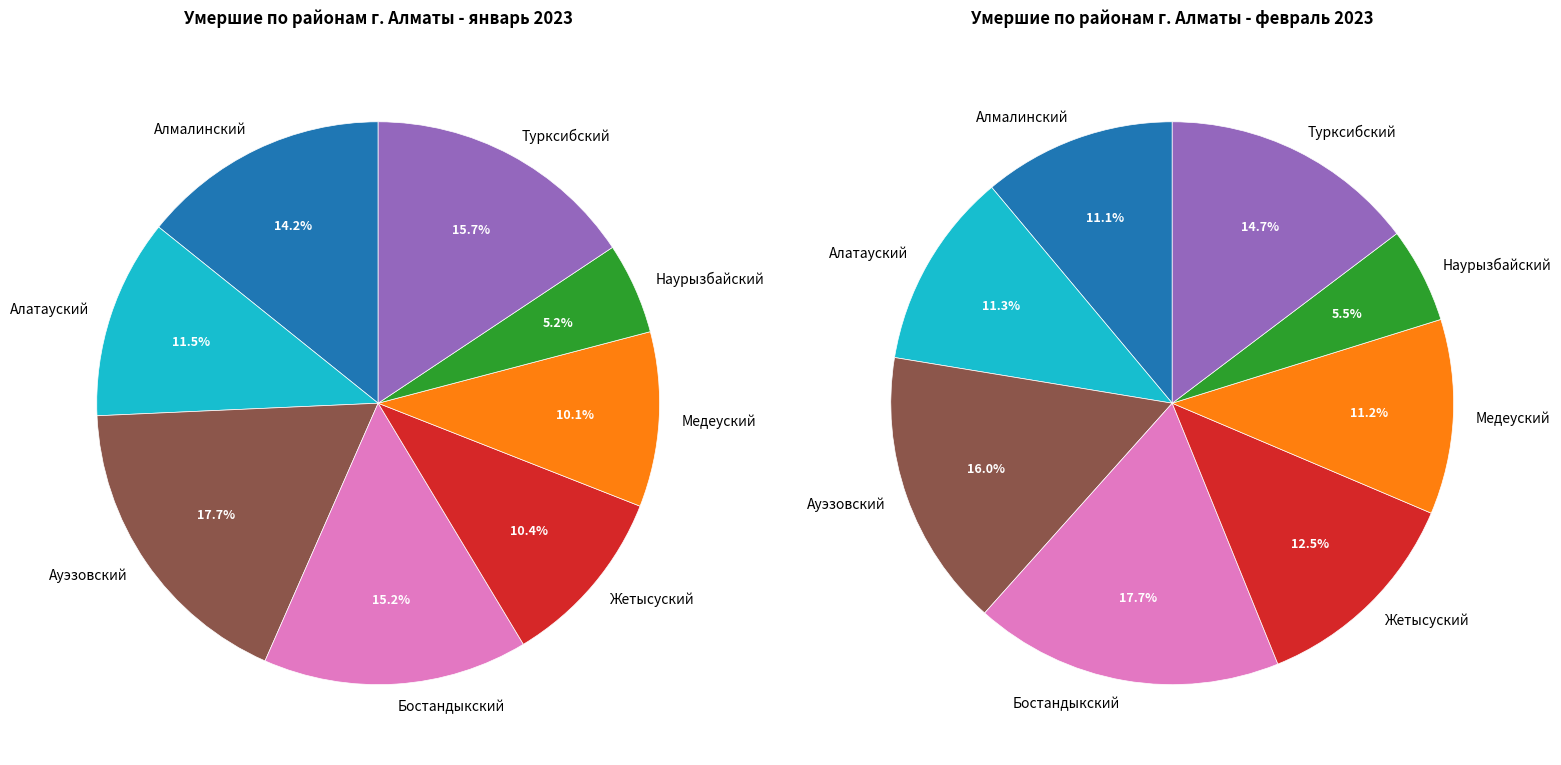

To the nearest percent, what percentage of the pie is Наурызбайский?

5%